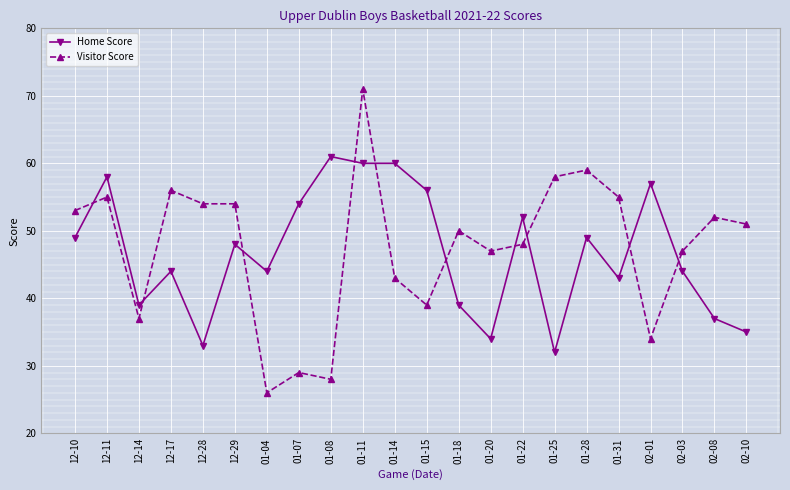

What is the value of the Visitor Score point at the 17th from the left?

59